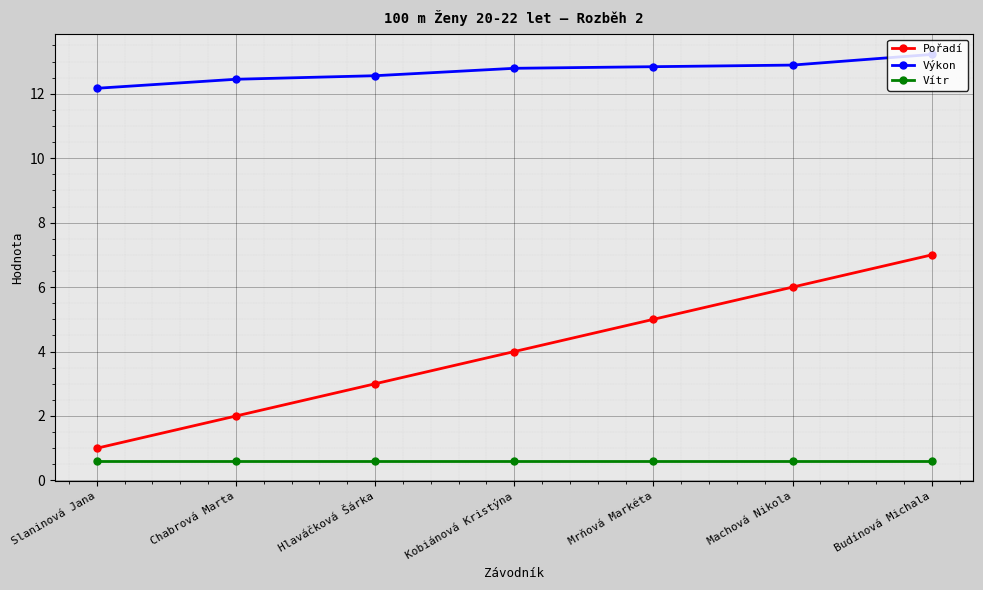

What is the label of the 4th point from the right?

Kobiánová Kristýna